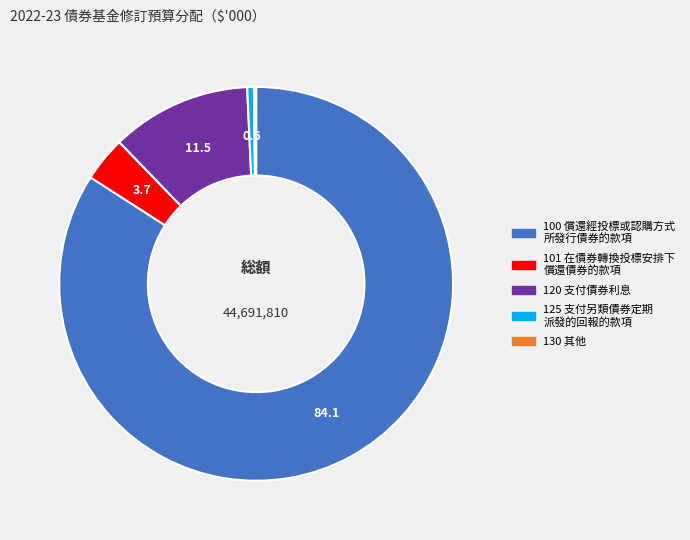

Does any single category account for the majority?

Yes